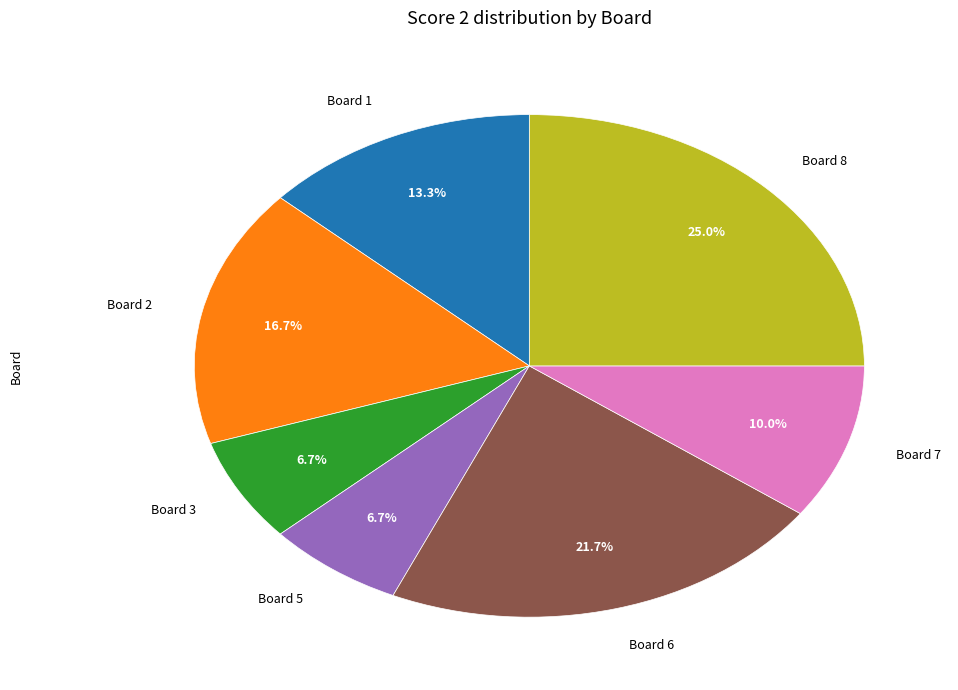

Which has a higher value, Board 2 or Board 7?

Board 2